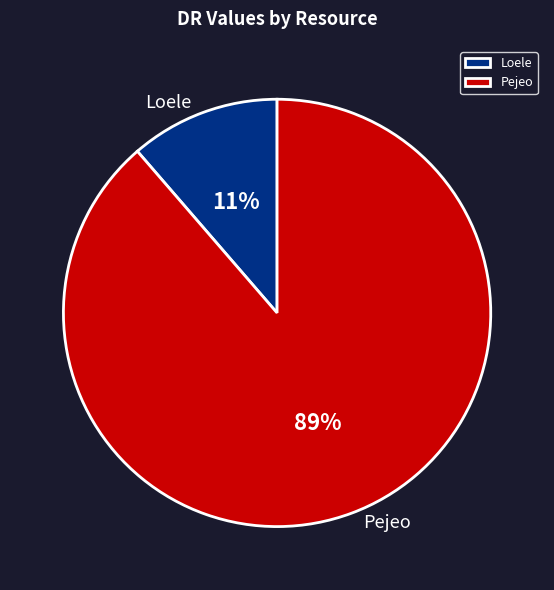

Between Loele and Pejeo, which is larger?

Pejeo